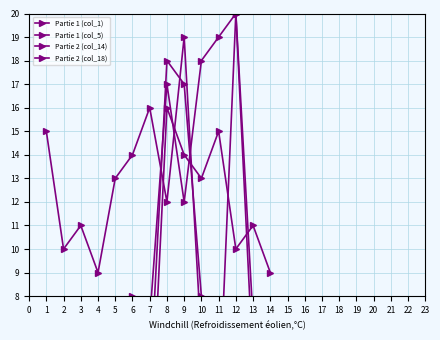

What is the difference between the highest and lowest values at 6?

12